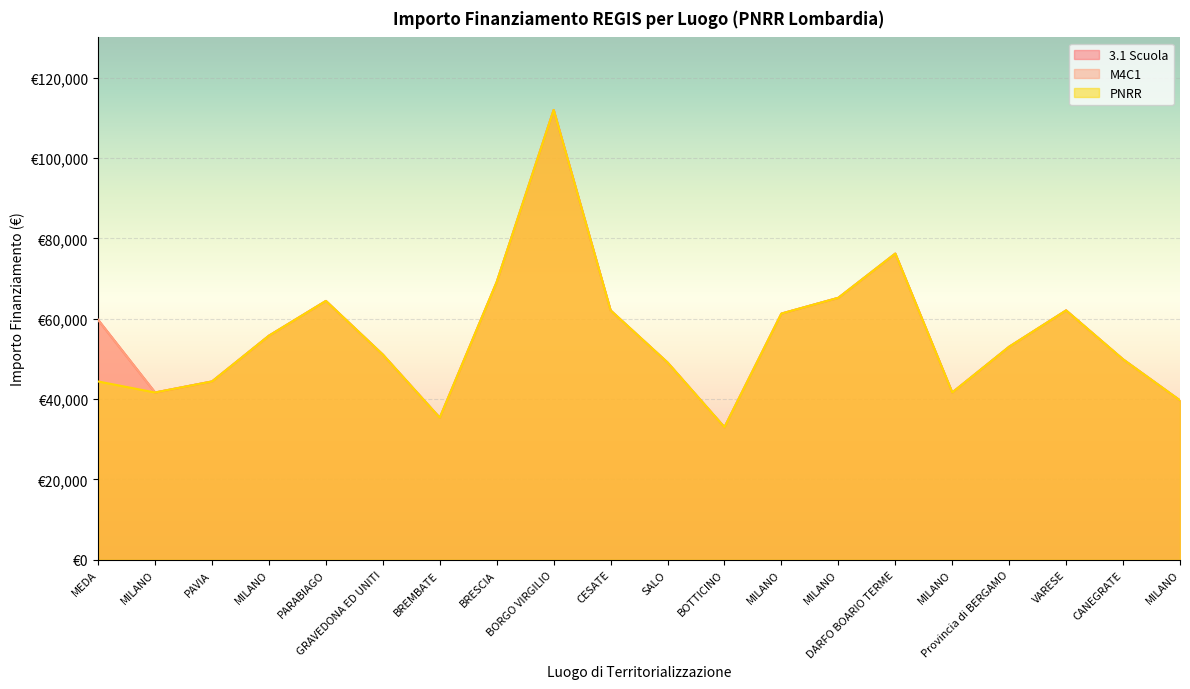

Reading right to left, what are all the values shown in this chart?

3.1 Scuola: MILANO=39673.2	CANEGRATE=49886.1	VARESE=62063.0	Provincia di BERGAMO=53028.5	MILANO=41637.2	DARFO BOARIO TERME=76203.9	MILANO=65205.4	MILANO=61277.4	BOTTICINO=32995.5	SALO=49100.5	CESATE=62063.0	BORGO VIRGILIO=111949.1	BRESCIA=69133.5	BREMBATE=35352.3	GRAVEDONA ED UNITI=51064.5	PARABIAGO=64419.8	MILANO=55778.1	PAVIA=44386.8	MILANO=41637.2	MEDA=59706.2
M4C1: MILANO=39673.2	CANEGRATE=49886.1	VARESE=62063.0	Provincia di BERGAMO=53028.5	MILANO=41637.2	DARFO BOARIO TERME=76203.9	MILANO=65205.4	MILANO=61277.4	BOTTICINO=32995.5	SALO=49100.5	CESATE=62063.0	BORGO VIRGILIO=111949.1	BRESCIA=69133.5	BREMBATE=35352.3	GRAVEDONA ED UNITI=51064.5	PARABIAGO=64419.8	MILANO=55778.1	PAVIA=44386.8	MILANO=41637.2	MEDA=59706.2
PNRR: MILANO=39673.2	CANEGRATE=49886.1	VARESE=62063.0	Provincia di BERGAMO=53028.5	MILANO=41637.2	DARFO BOARIO TERME=76203.9	MILANO=65205.4	MILANO=61277.4	BOTTICINO=32995.5	SALO=49100.5	CESATE=62063.0	BORGO VIRGILIO=111949.1	BRESCIA=69133.5	BREMBATE=35352.3	GRAVEDONA ED UNITI=51064.5	PARABIAGO=64419.8	MILANO=55778.1	PAVIA=44386.8	MILANO=41637.2	MEDA=44386.8